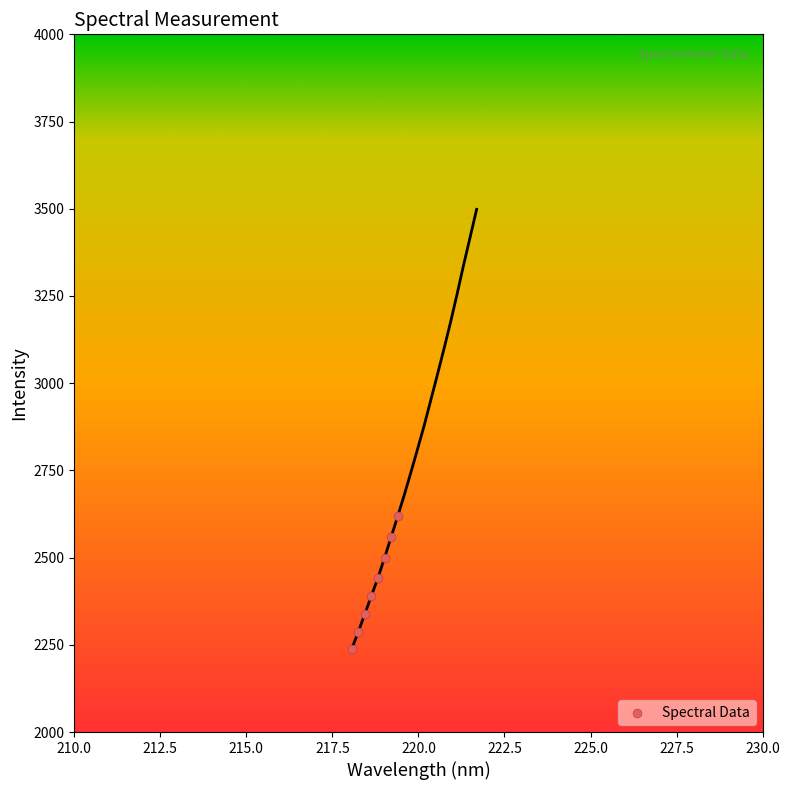

What is the range of Y values (max minus min)?

381.1